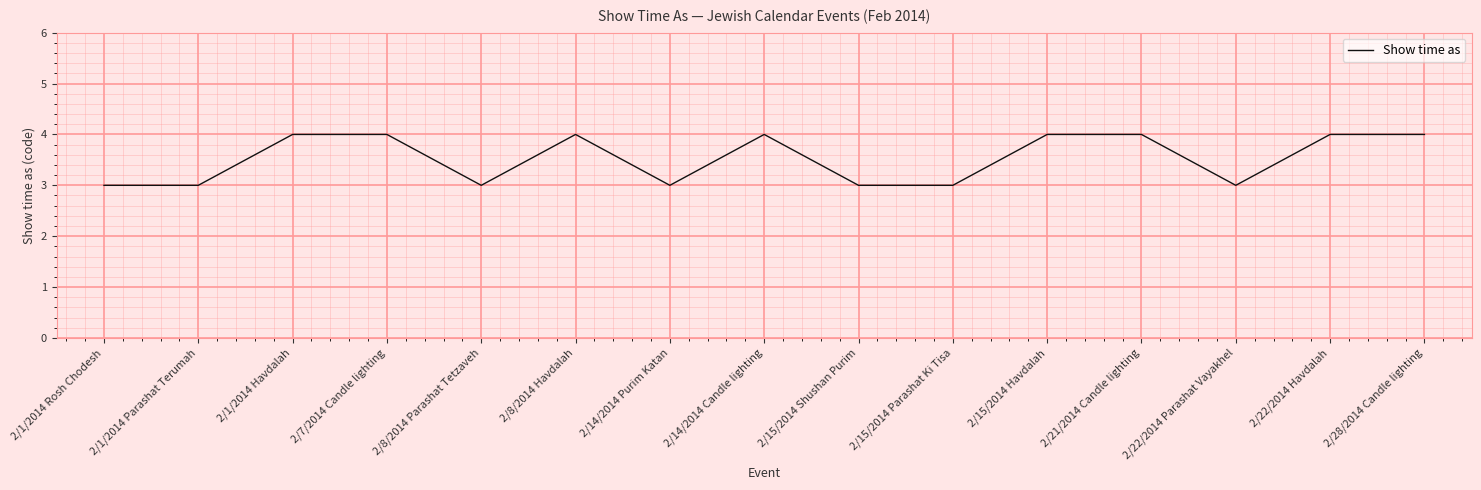

What position from the right is 2/1/2014 Havdalah?

13